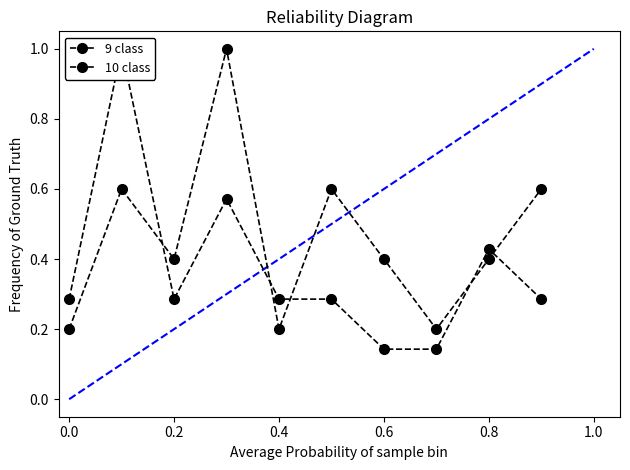

What position from the left is 0.6?

4